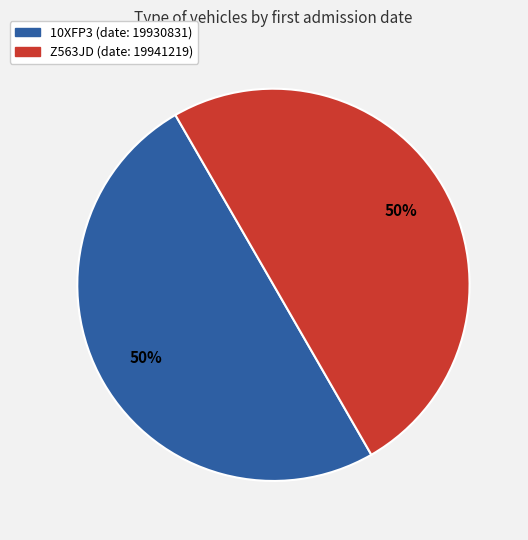

What is the ratio of the value at 10XFP3 to the value at Z563JD?

1.0